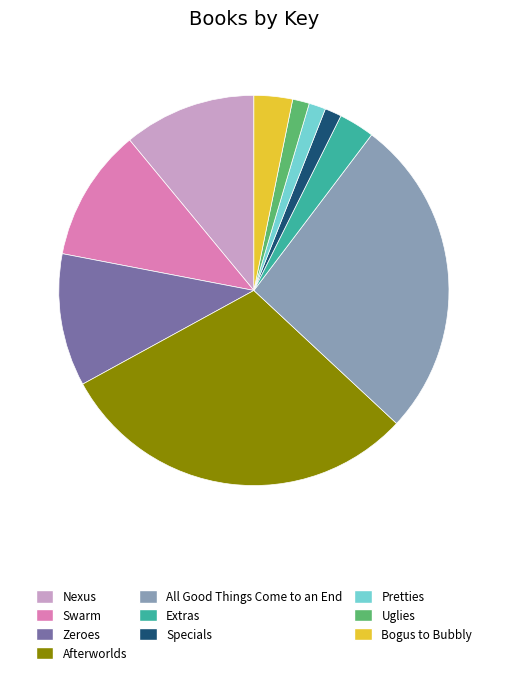

Approximately how many times larger is the value at Specials compared to Bogus to Bubbly?

0.4